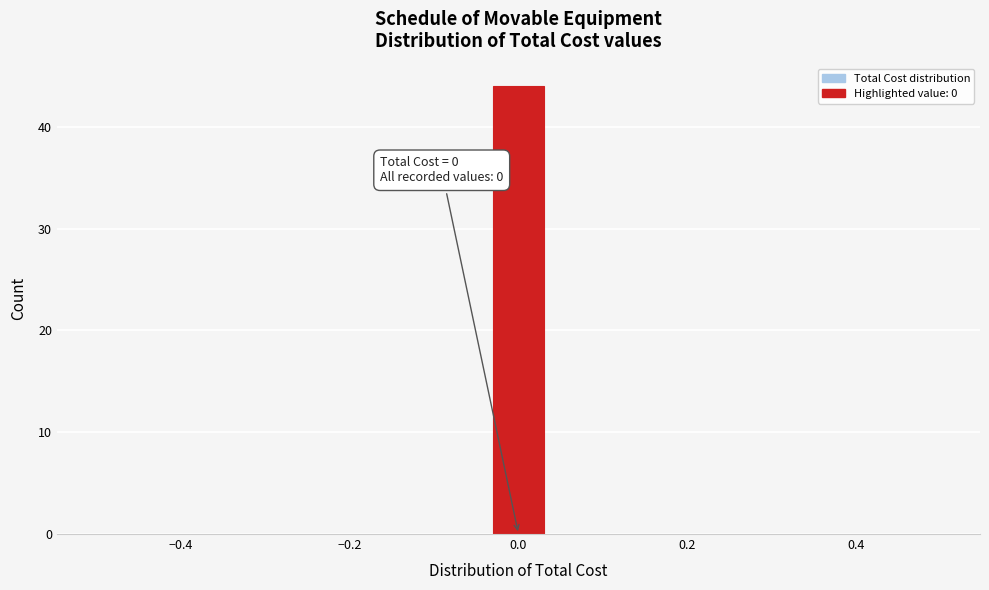

Around what value on the x-axis is the tallest bar? Give the approximate position of its centre, as read against the axis.

0.00